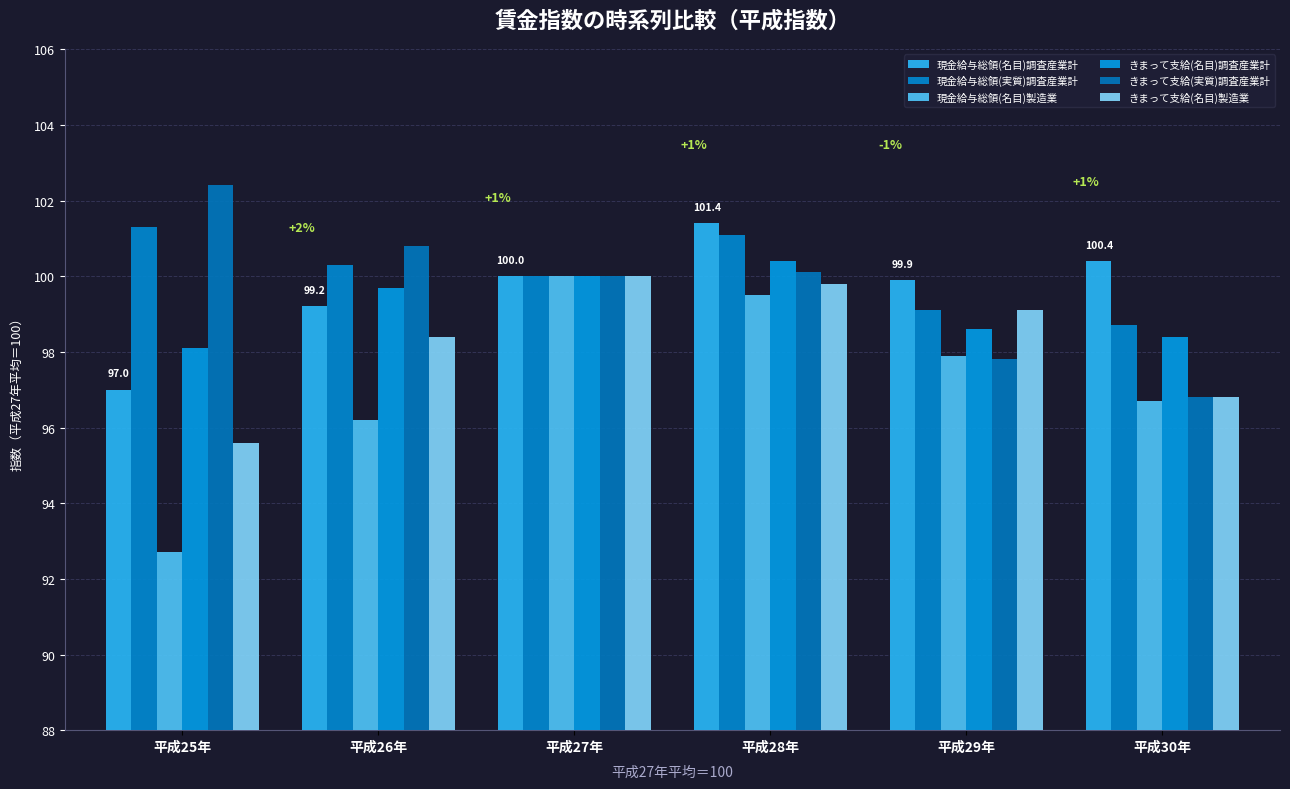

Which series changed the most between 平成27年 and 平成29年?

きまって支給(実質)調査産業計